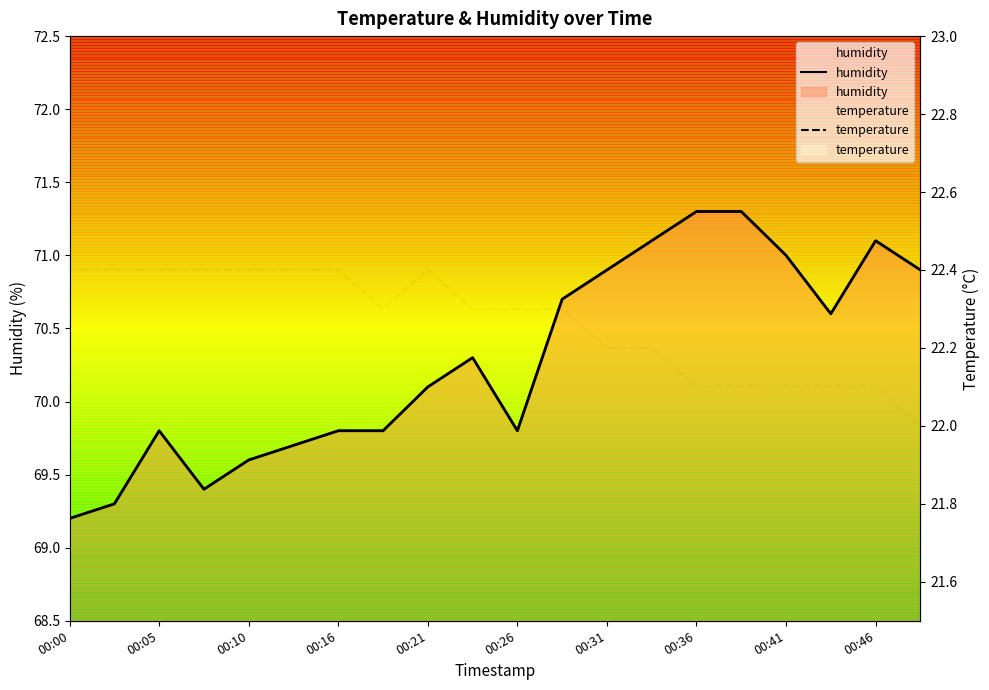

What is the difference between the highest and lowest values at 00:36?

49.2